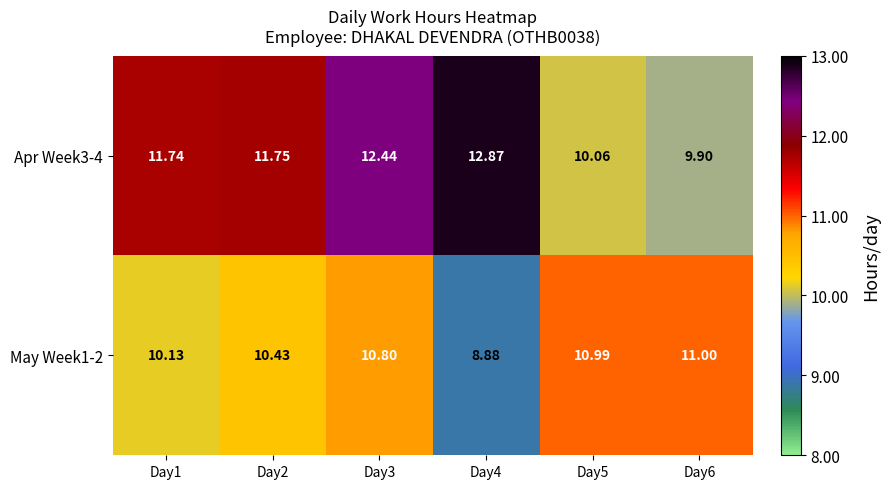

Is the value of May Week1-2 at Day6 greater than the value of Apr Week3-4 at Day4?

No